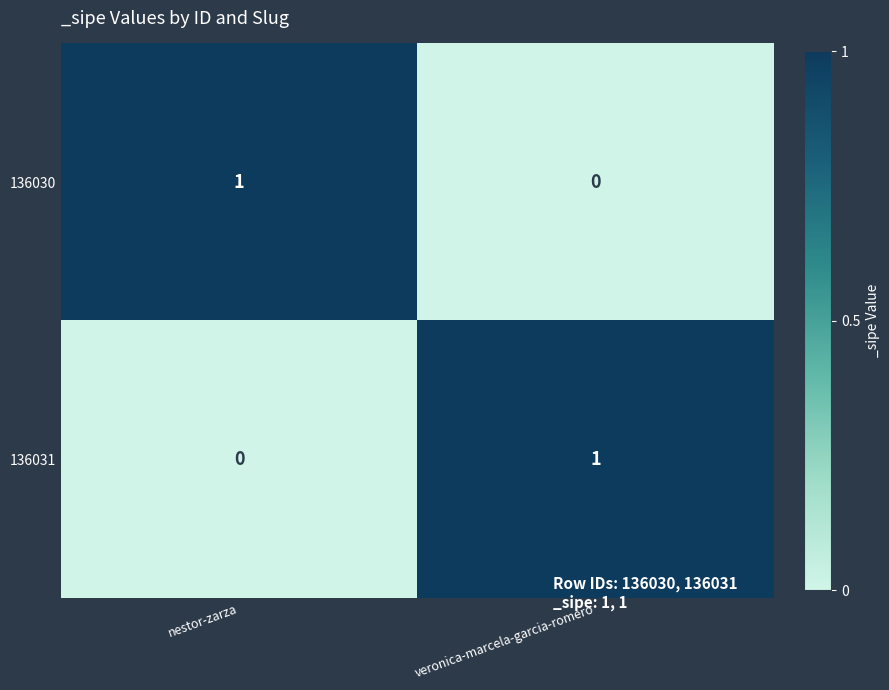

Reading left to right, what are all the values shown in this chart?

136030: nestor-zarza=1	veronica-marcela-garcia-romero=0
136031: nestor-zarza=0	veronica-marcela-garcia-romero=1